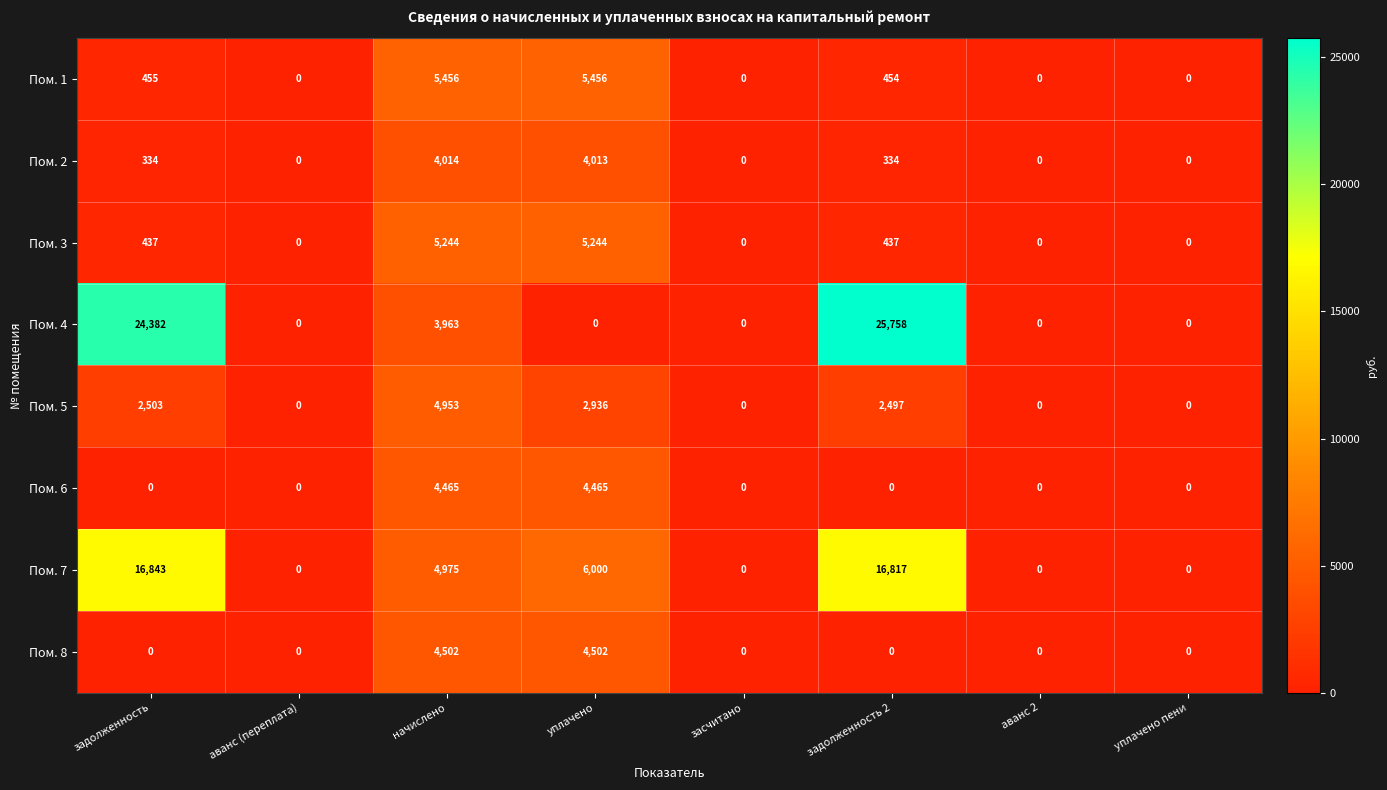

Count the number of categories in the chart.

8